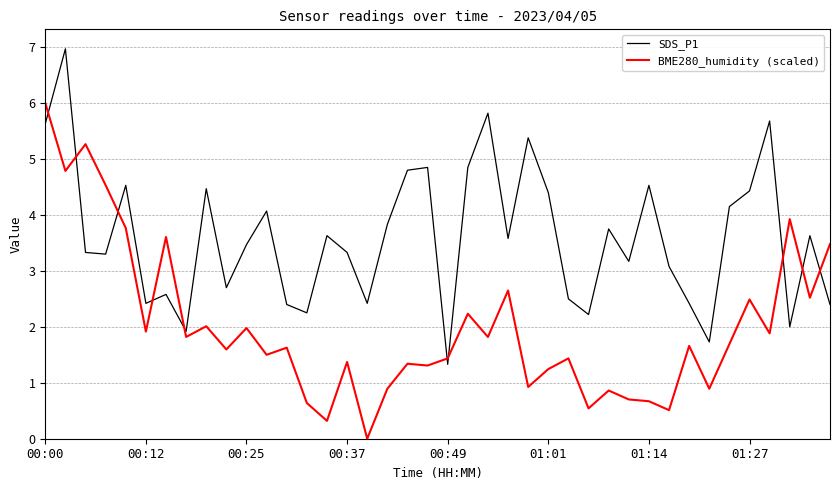

What is the difference between the maximum and minimum values in the BME280_humidity (scaled) series?

6.0